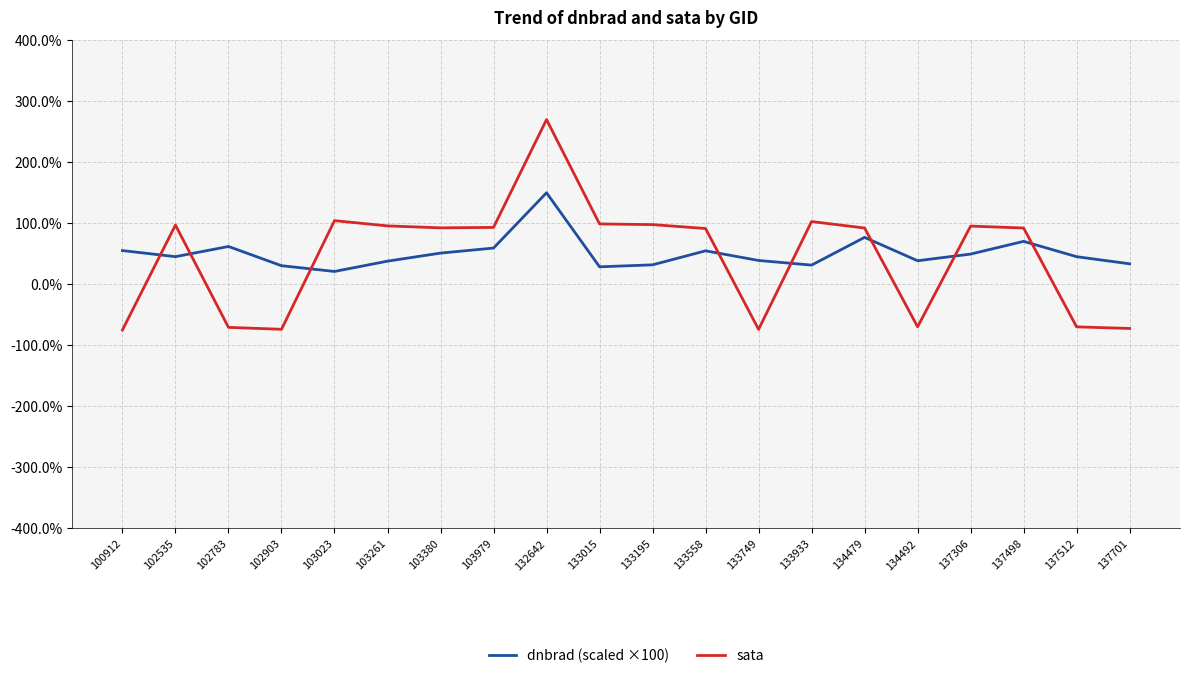

Does the chart have visible grid lines?

Yes